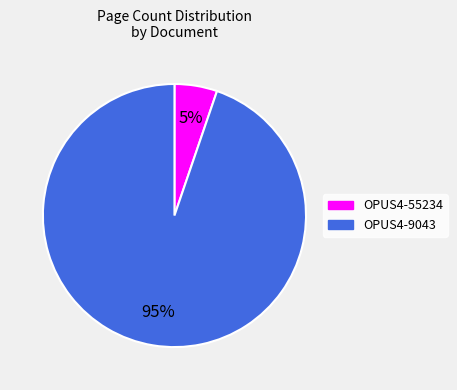

Is it true that OPUS4-55234 is 1% of the pie?

False